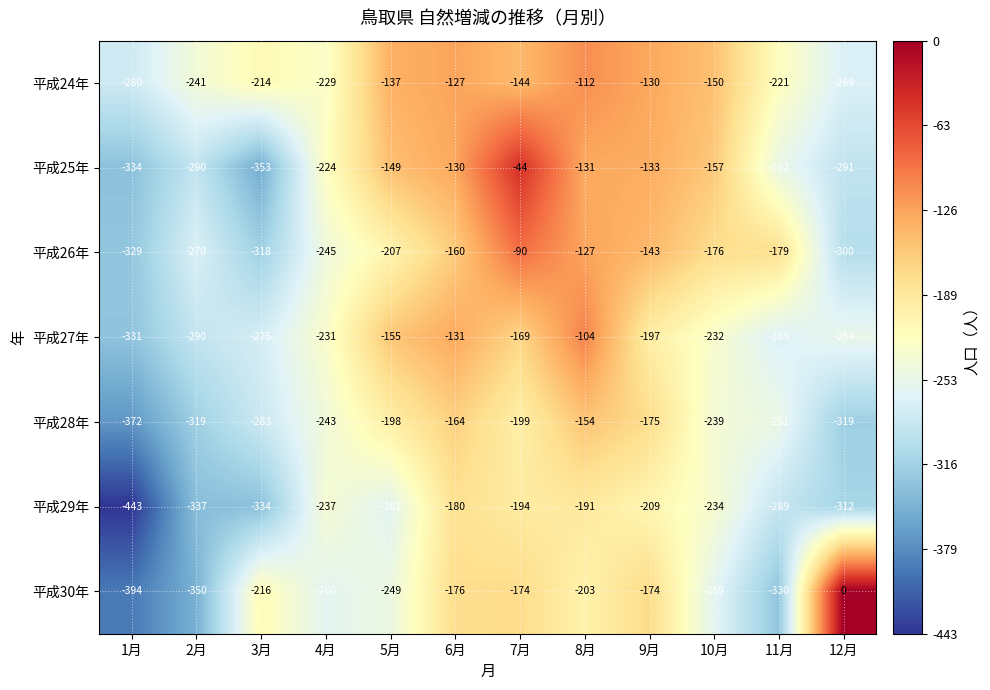

At 8月, list the series in order from smallest to largest.

平成30年, 平成29年, 平成28年, 平成25年, 平成26年, 平成24年, 平成27年